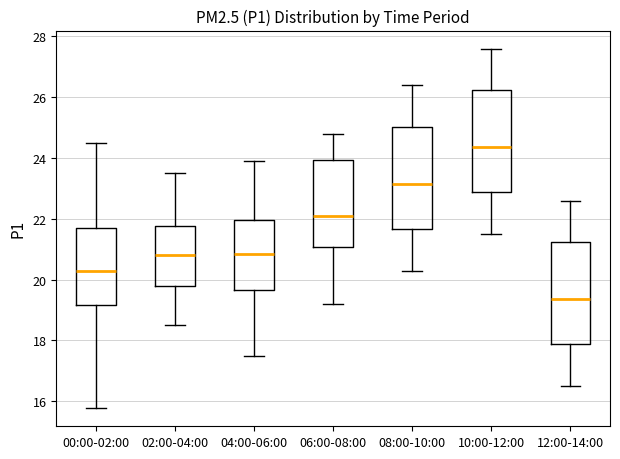

Reading left to right, read every box against the y-axis: the position of its median line, the range the box covers, and the ends of its whiskers. The values are not printed on the chart, so give them approximately, as read against the axis.

00:00-02:00: median 20.2, box 19.2 to 21.8, whiskers 15.8 to 24.6
02:00-04:00: median 20.8, box 19.8 to 21.8, whiskers 18.6 to 23.6
04:00-06:00: median 20.8, box 19.6 to 22.0, whiskers 17.6 to 24.0
06:00-08:00: median 22.2, box 21.0 to 24.0, whiskers 19.2 to 24.8
08:00-10:00: median 23.2, box 21.6 to 25.0, whiskers 20.4 to 26.4
10:00-12:00: median 24.4, box 22.8 to 26.2, whiskers 21.6 to 27.6
12:00-14:00: median 19.4, box 17.8 to 21.2, whiskers 16.6 to 22.6